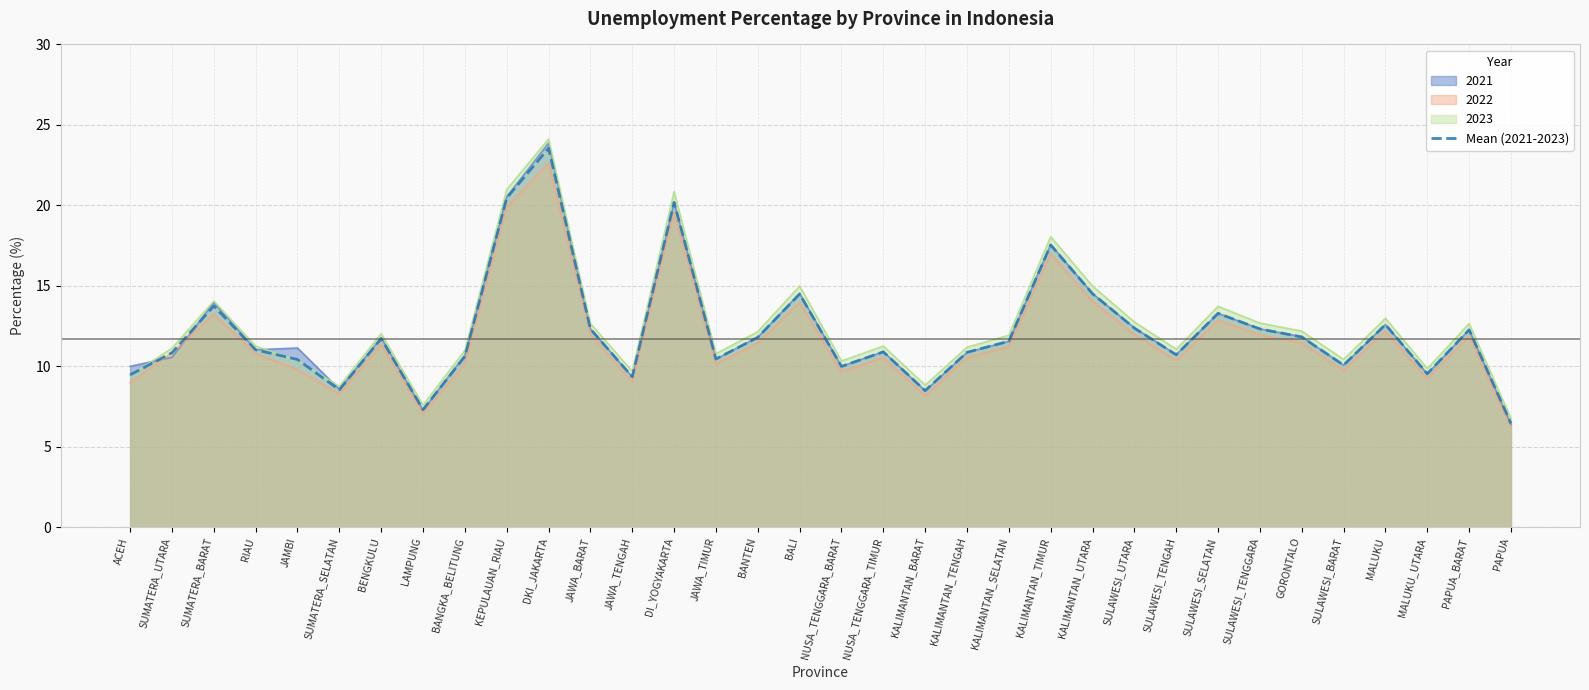

The value of 2023 at BENGKULU is 12.0. True or false?

True